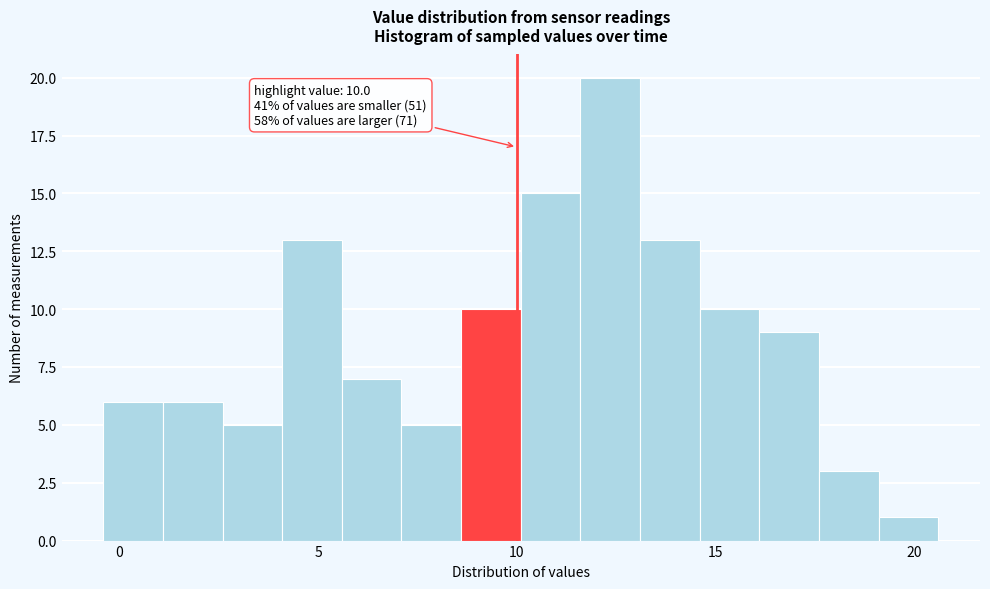

Read against the x-axis, roughly where is the centre of the tallest bar?

12.5